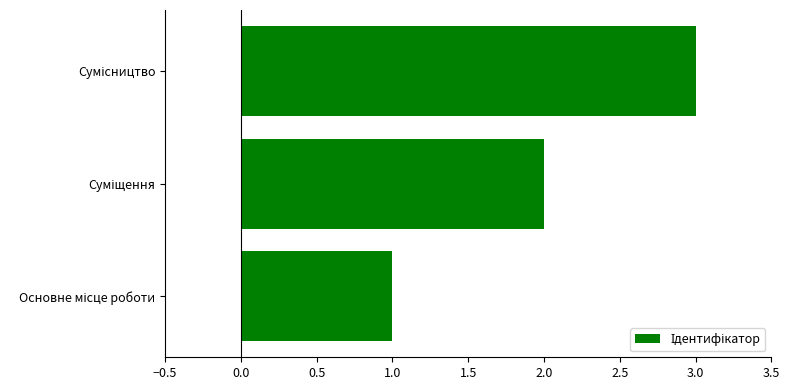

What is the smallest value displayed?

1